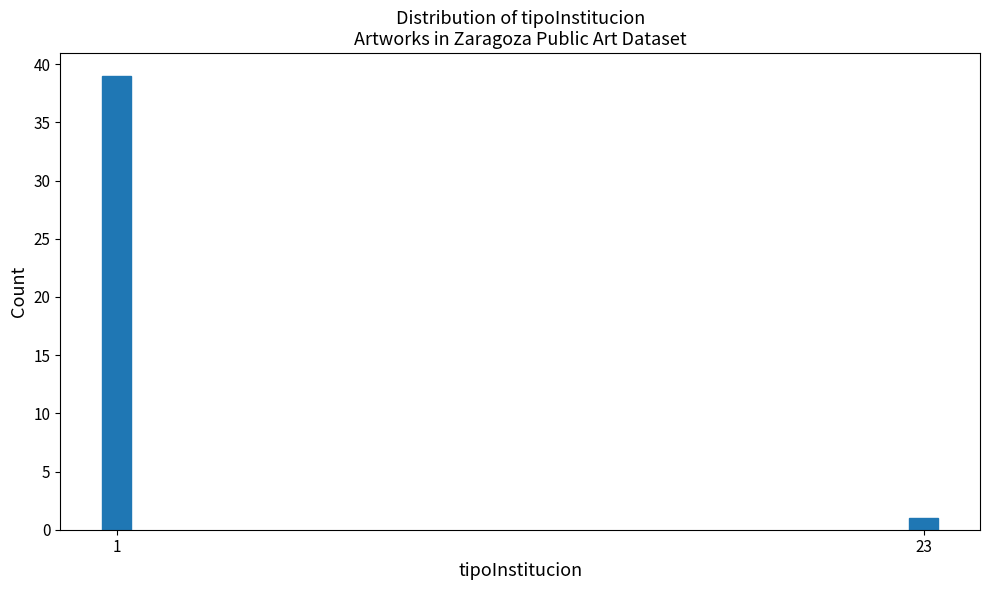

Reading left to right, list all the values displayed in this chart.

1=39	23=1